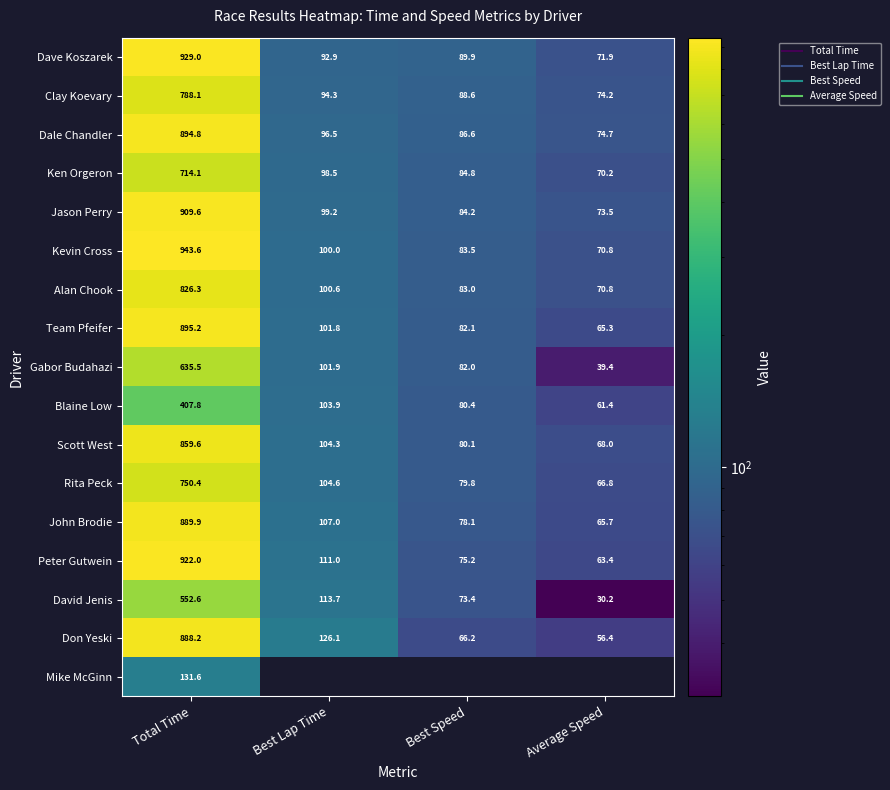

Is the value of David Jenis at Average Speed greater than the value of Clay Koevary at Average Speed?

No